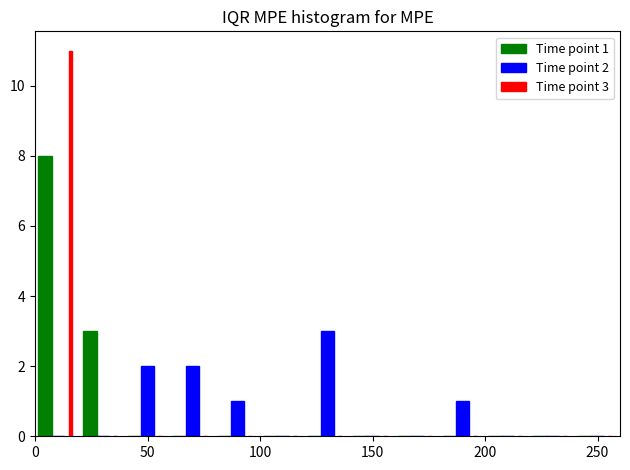

In the Time point 1 series, which range on the x-axis has the tallest bar?

0 to 20